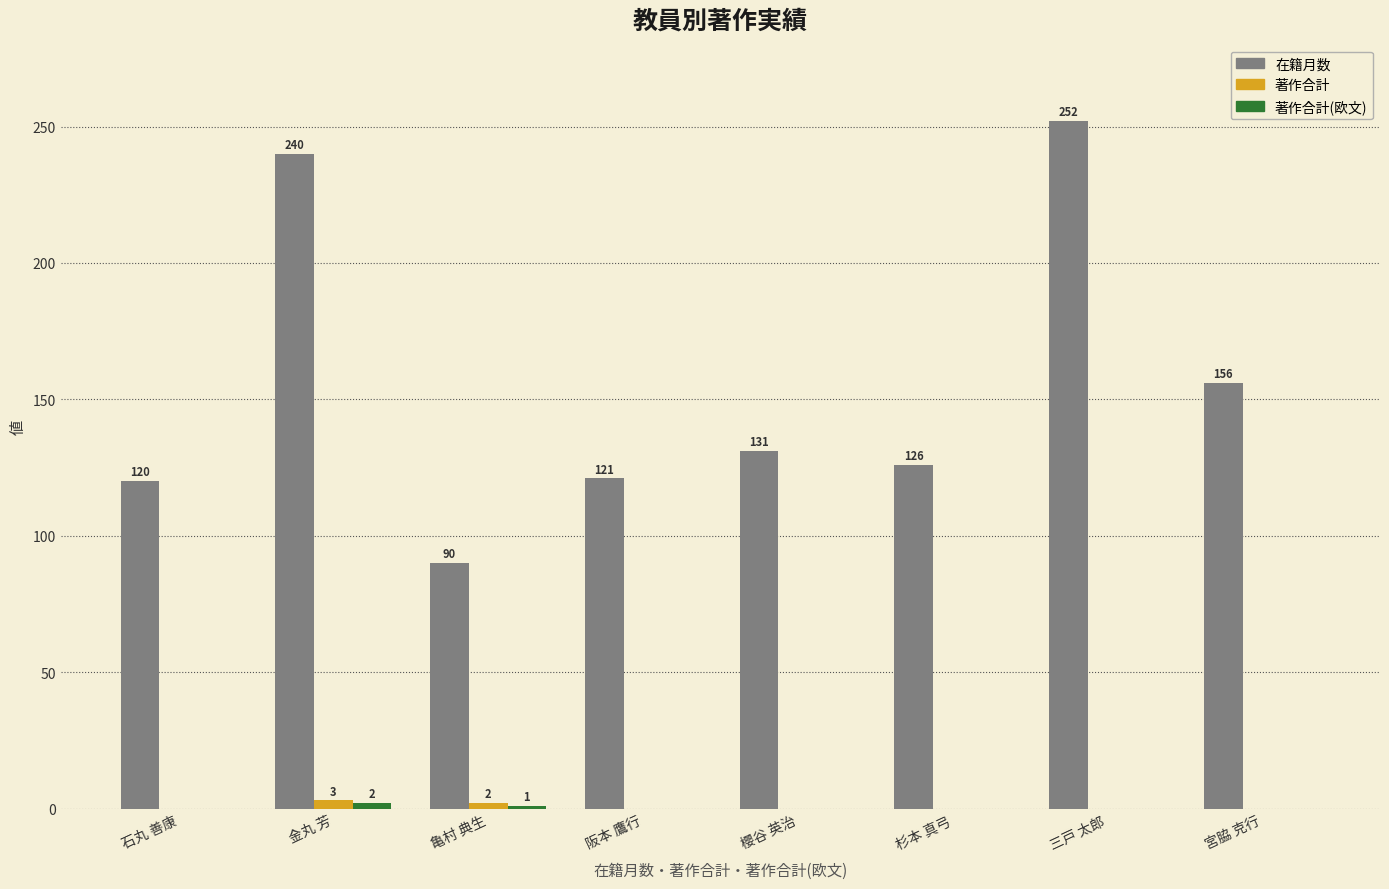

What is the total value across all series at 三戸 太郎?

252